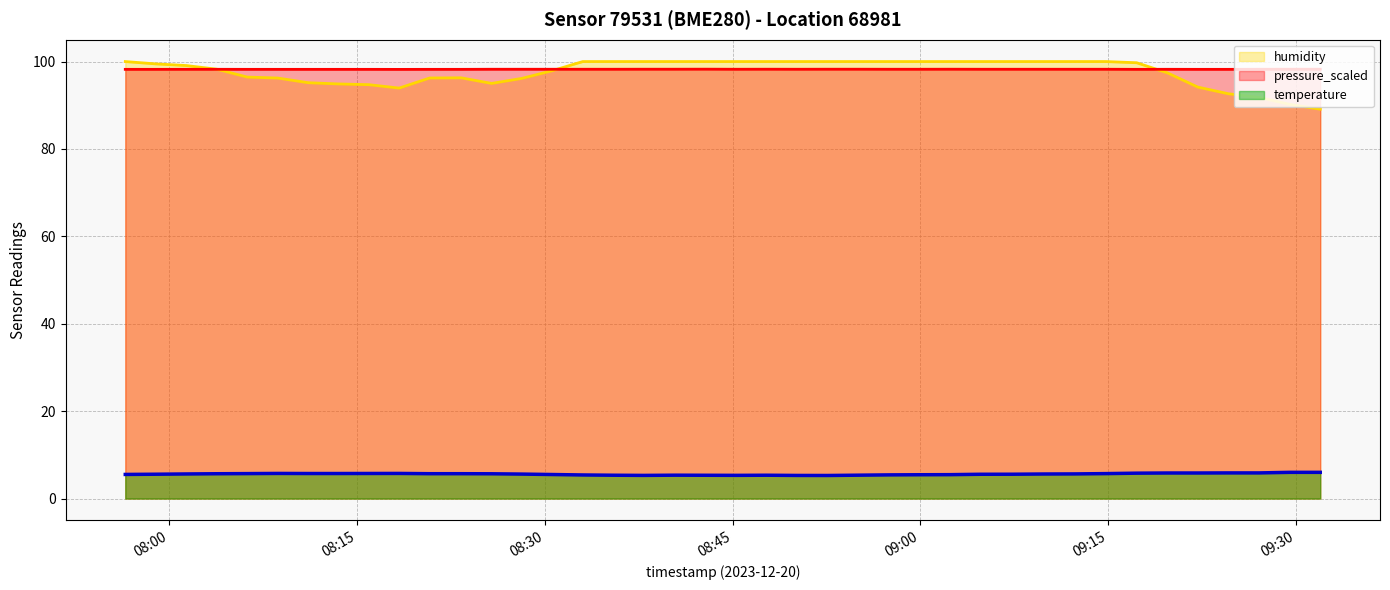

What value does the humidity series have at 2023-12-20T09:27:05?

91.8